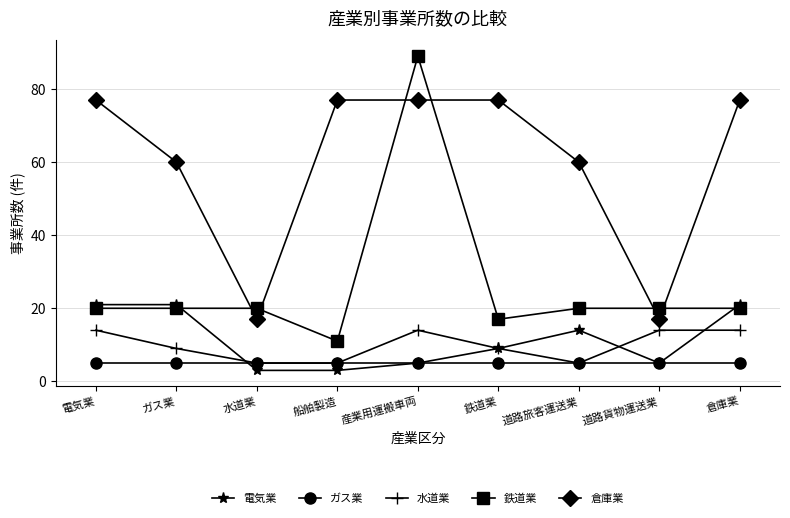

Is this an area chart (filled region under the line)?

No